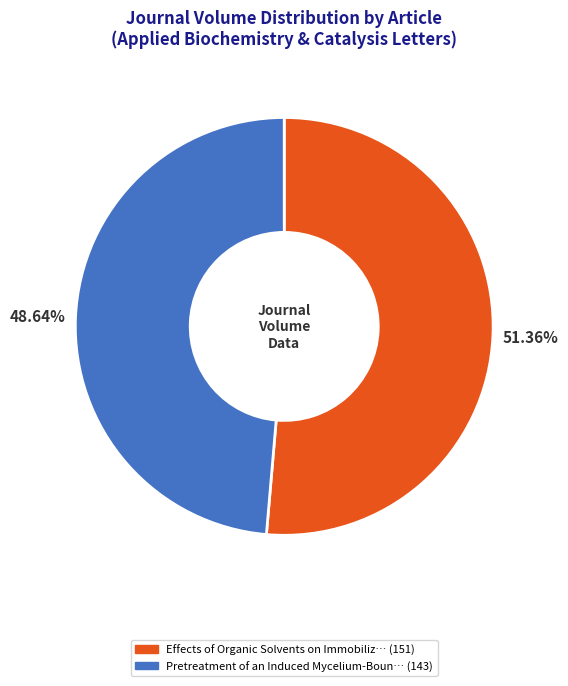

Is there a majority slice in this chart?

Yes